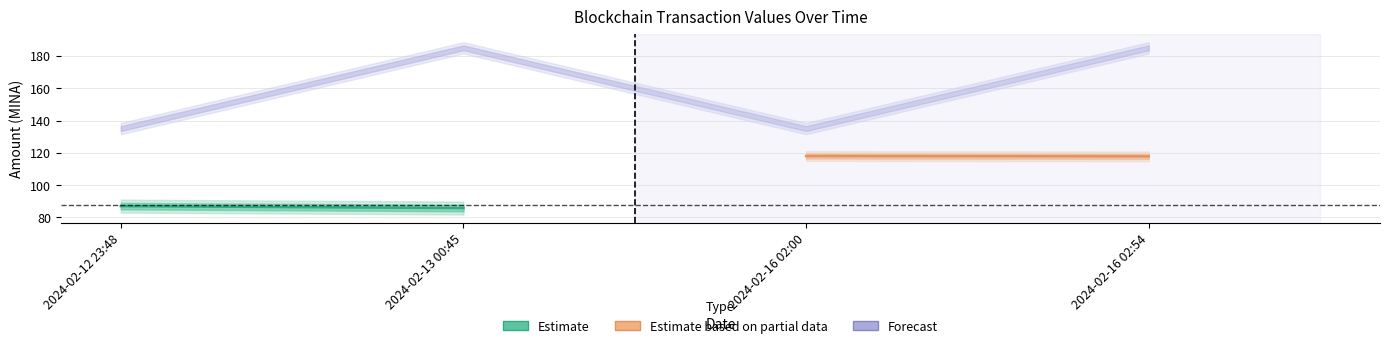

Is this an area chart (filled region under the line)?

No